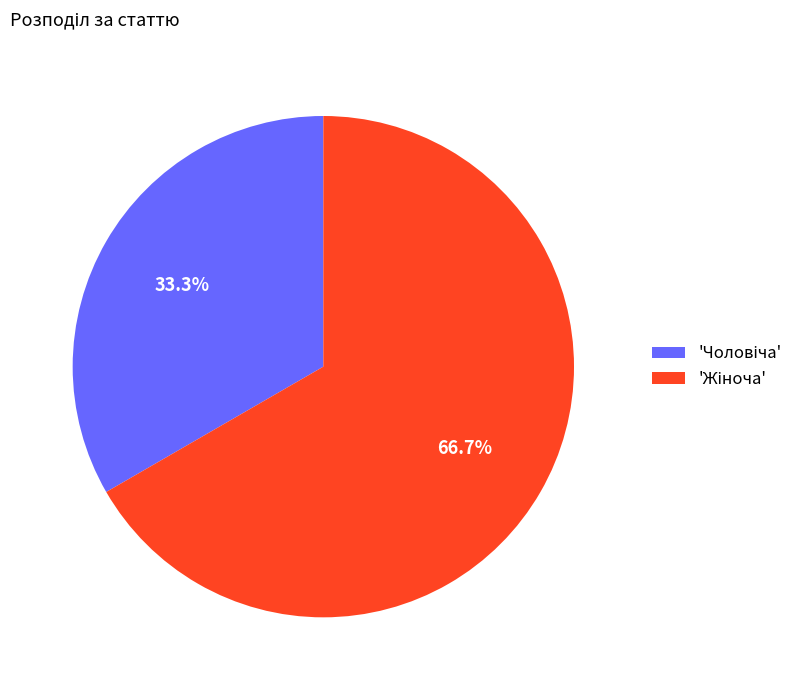

Does any single category account for the majority?

Yes